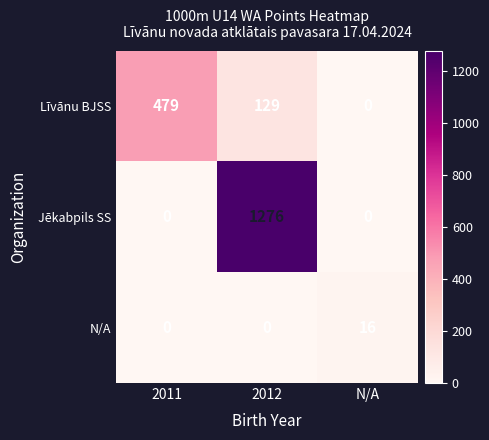

Which series has the widest spread of values?

Jēkabpils SS